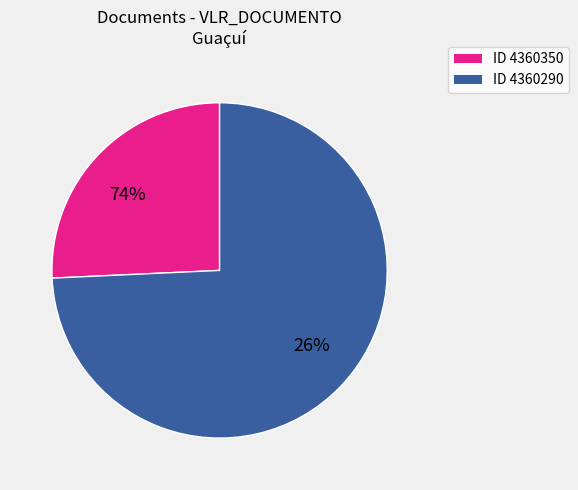

What is the ratio of the value at 4360290 to the value at 4360350?

2.9